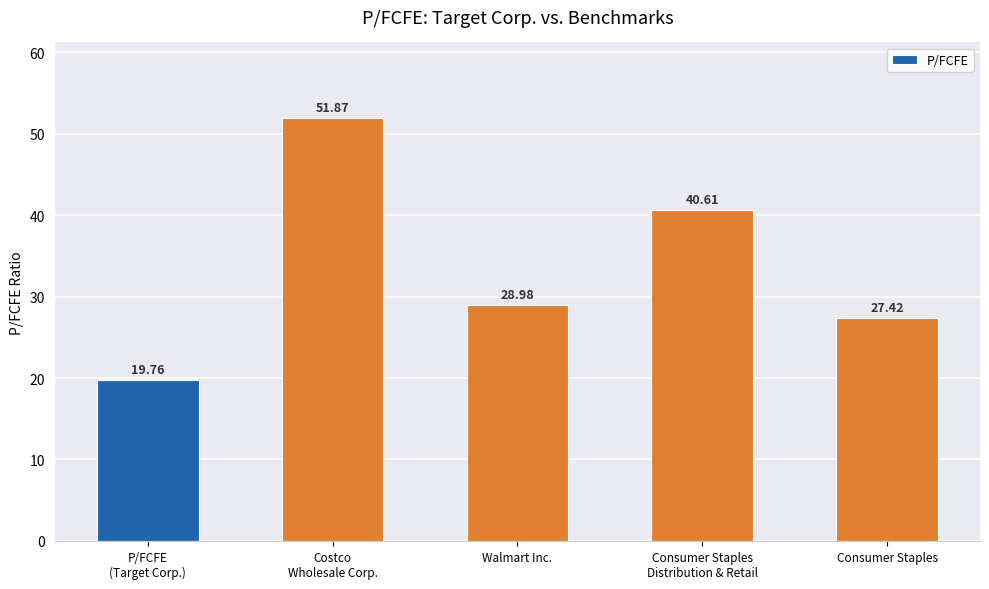

Is it true that the value at Consumer Staples
Distribution & Retail is 20.9?

False